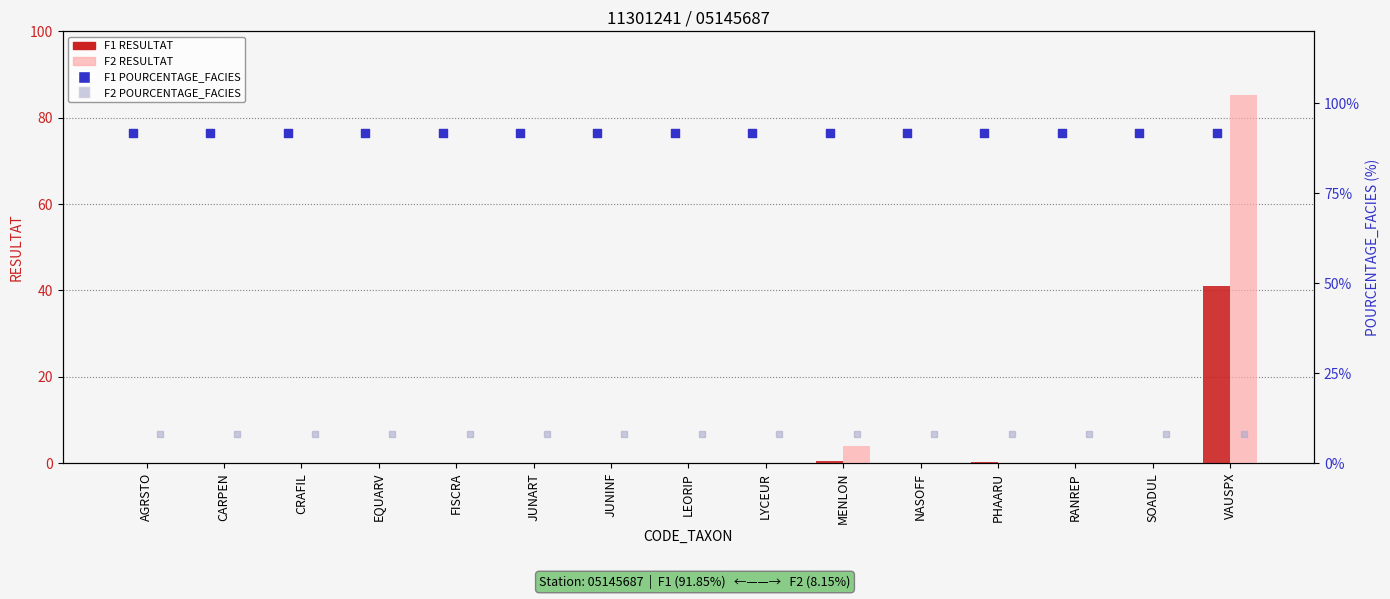

What are all the series names shown in the legend?

F1 RESULTAT, F2 RESULTAT, F1 POURCENTAGE_FACIES, F2 POURCENTAGE_FACIES